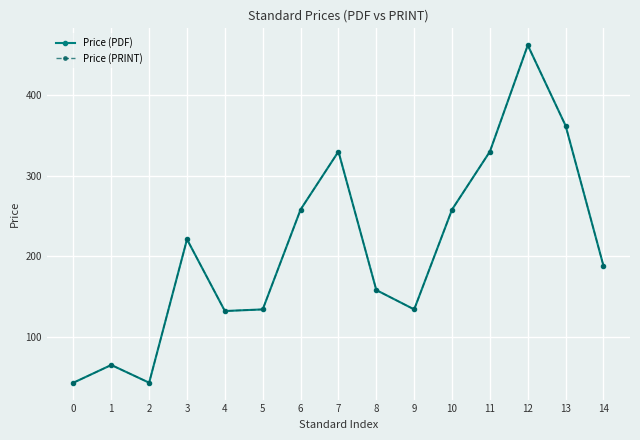

Does the chart have visible grid lines?

Yes